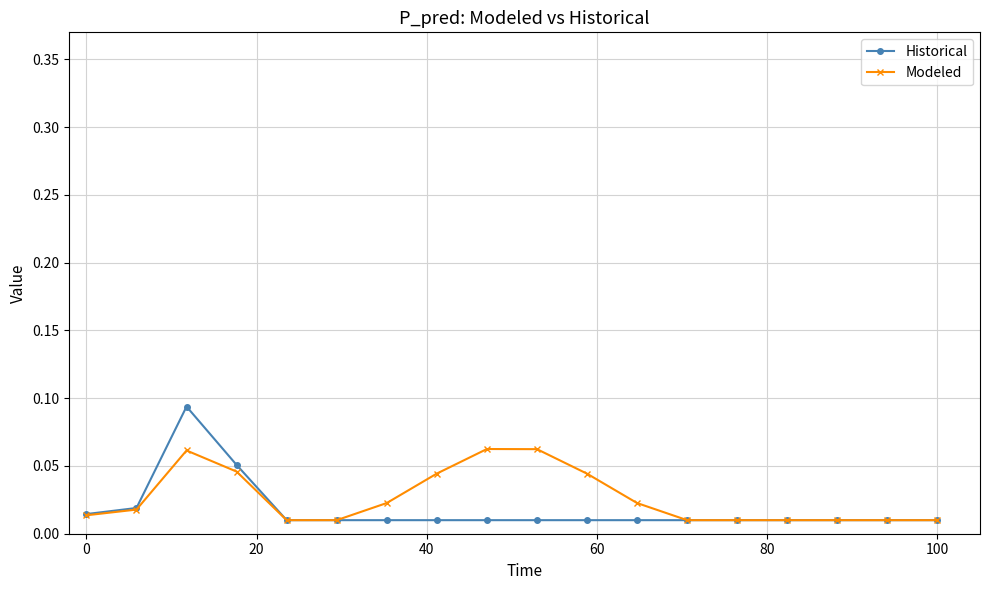

True or false: Historical has more than 0 points higher than both neighbors.

True